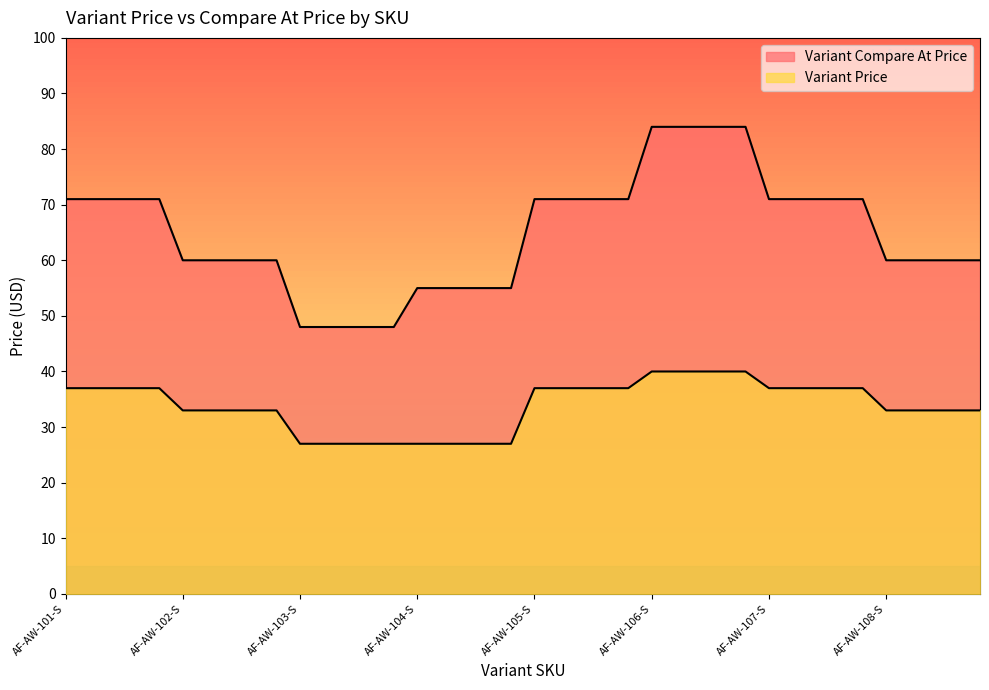

How many data points does each series have?

40